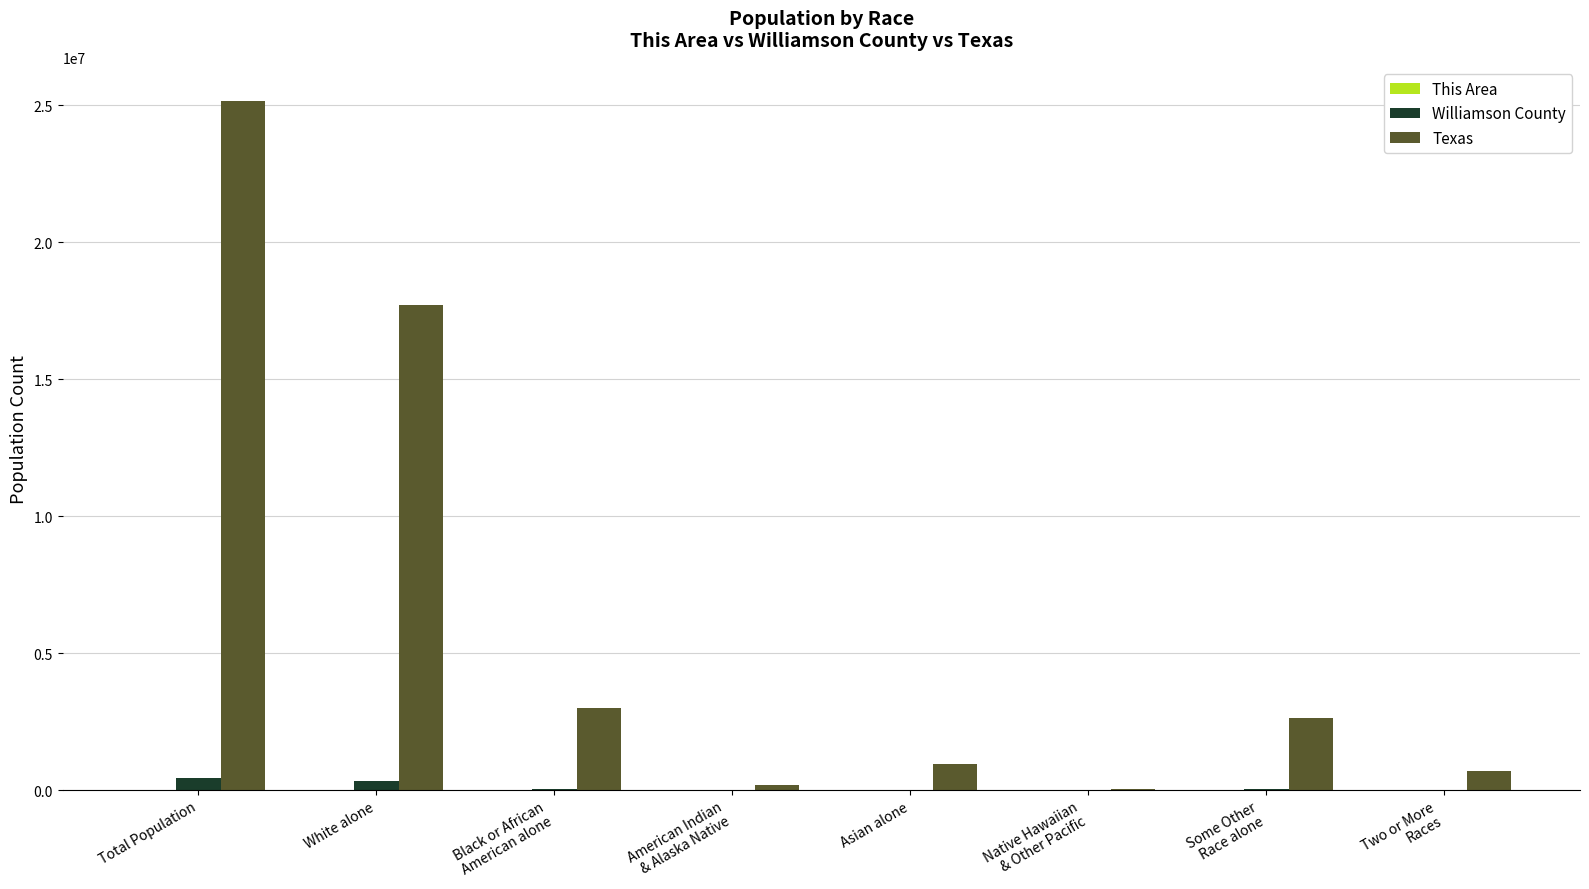

Where is Texas nearest to the value 12583608?

White alone